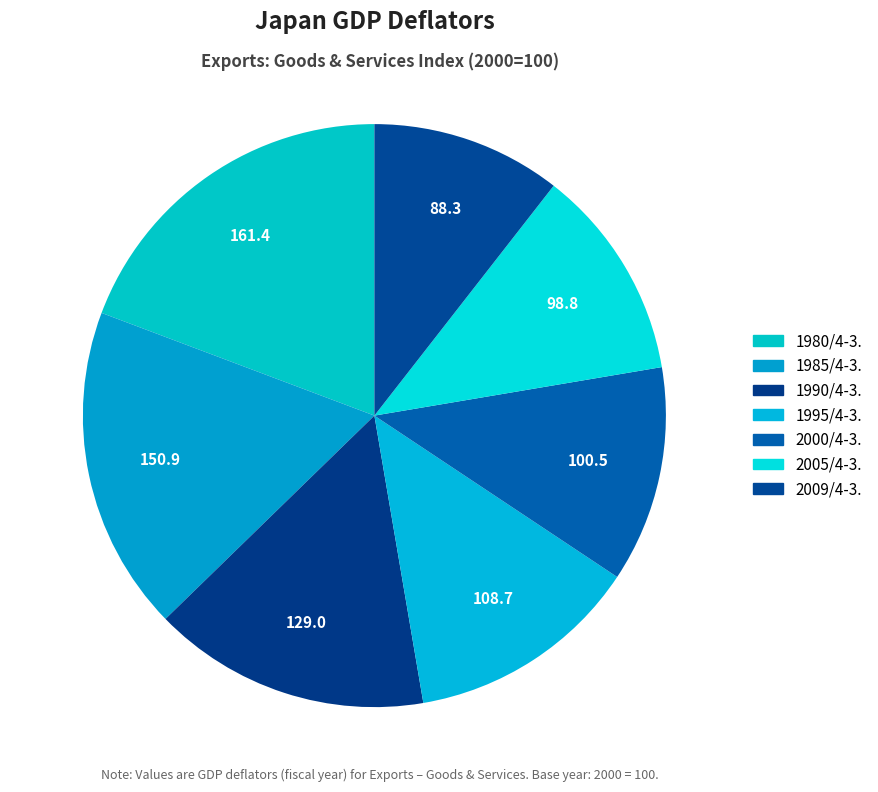

Rank the categories by value from highest to lowest.

1980/4-3., 1985/4-3., 1990/4-3., 1995/4-3., 2000/4-3., 2005/4-3., 2009/4-3.